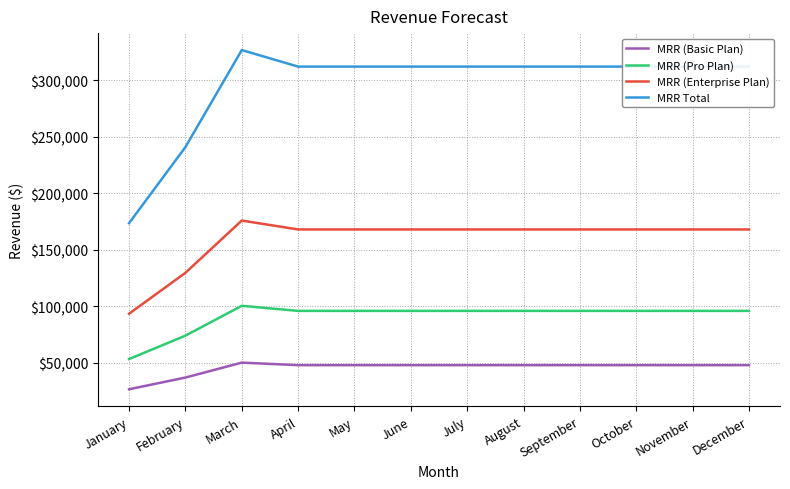

Which series has the widest spread of values?

MRR Total